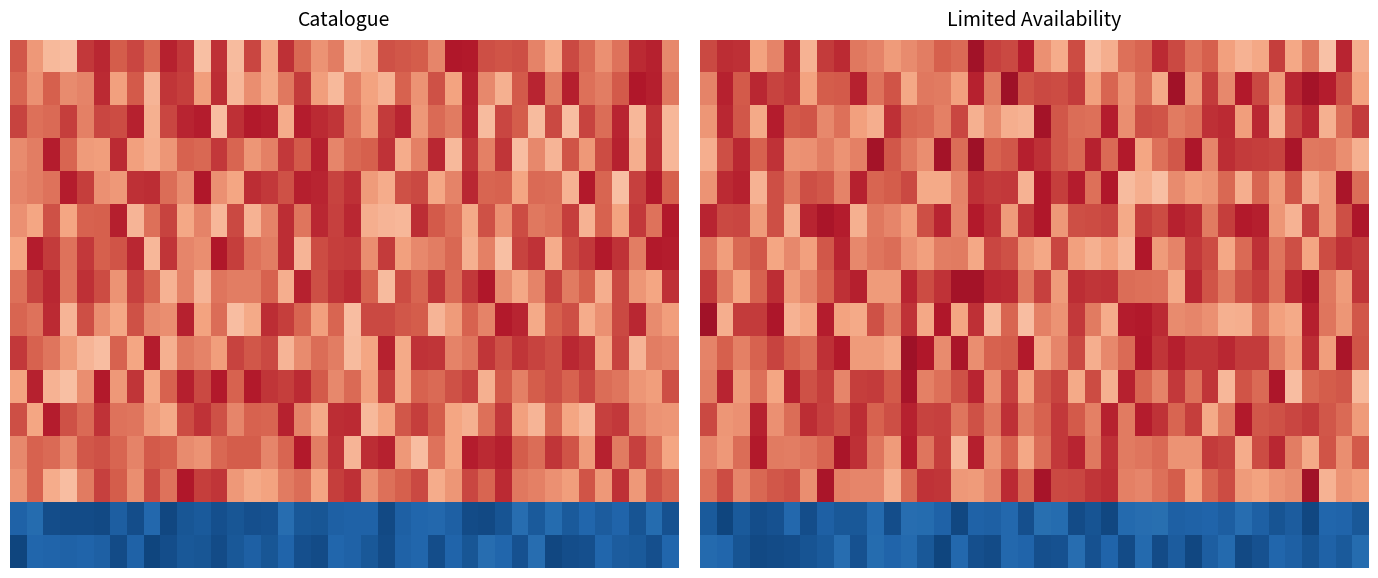

Which has a higher value, 34 or 35?

34